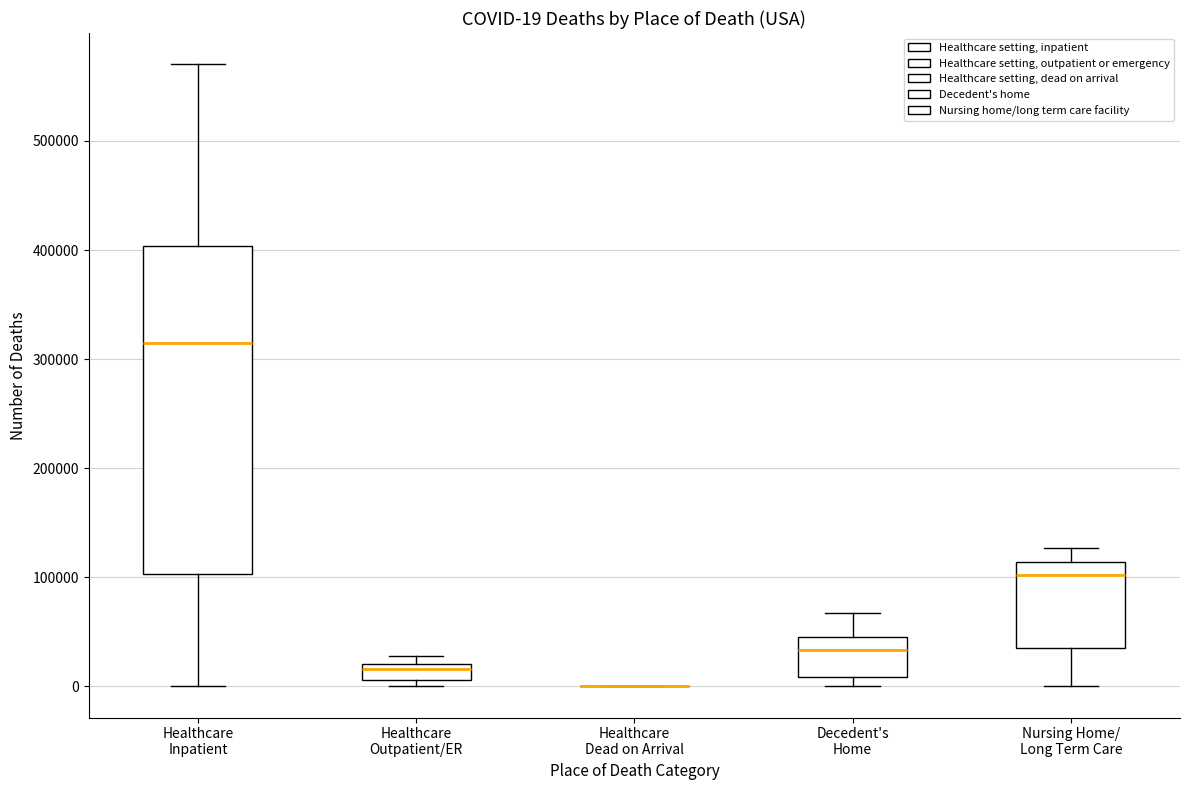

Comparing the boxes themselves (not the whiskers), which one is the tallest?

Healthcare Inpatient